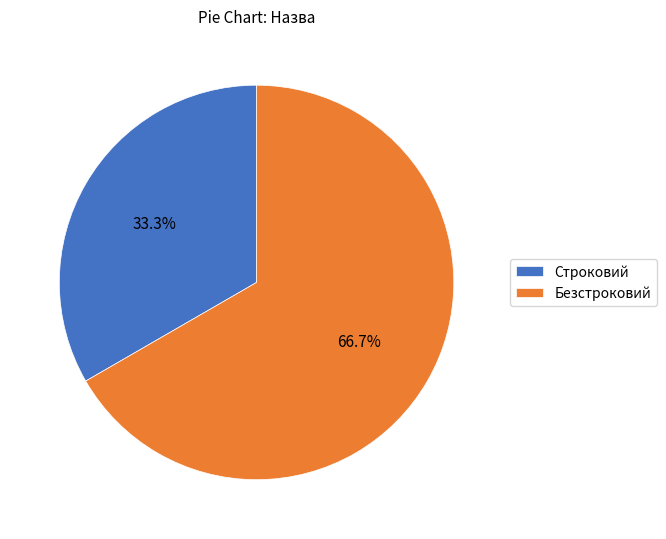

True or false: Строковий accounts for 41% of the total.

False